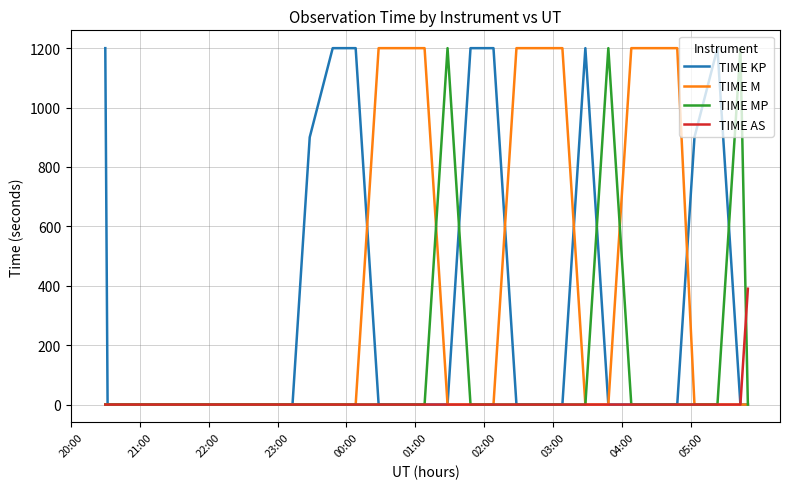

Count the TIME KP values in the range 0 to 900.

23